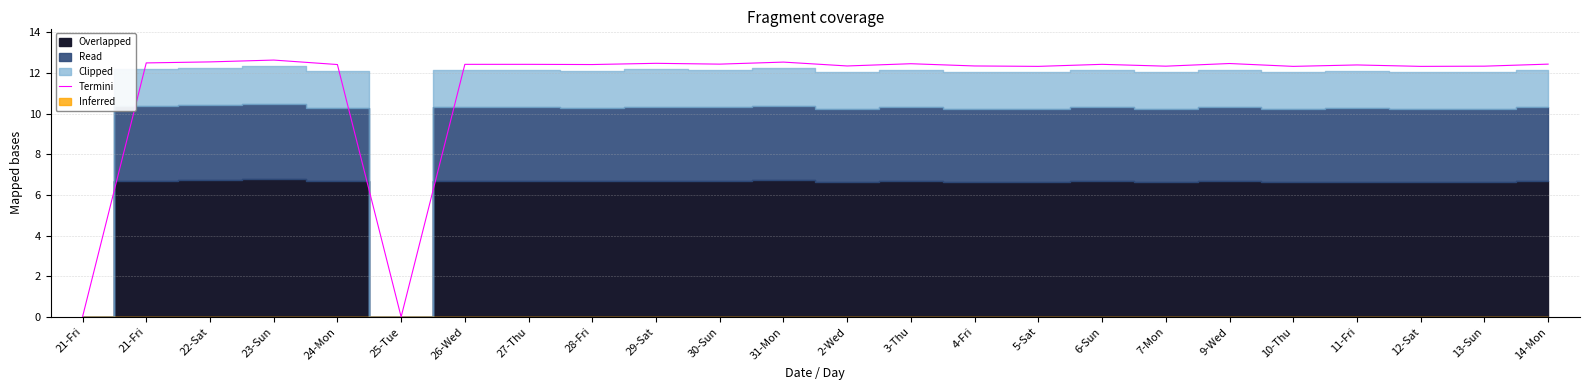

What is the greatest value displayed?

12.6